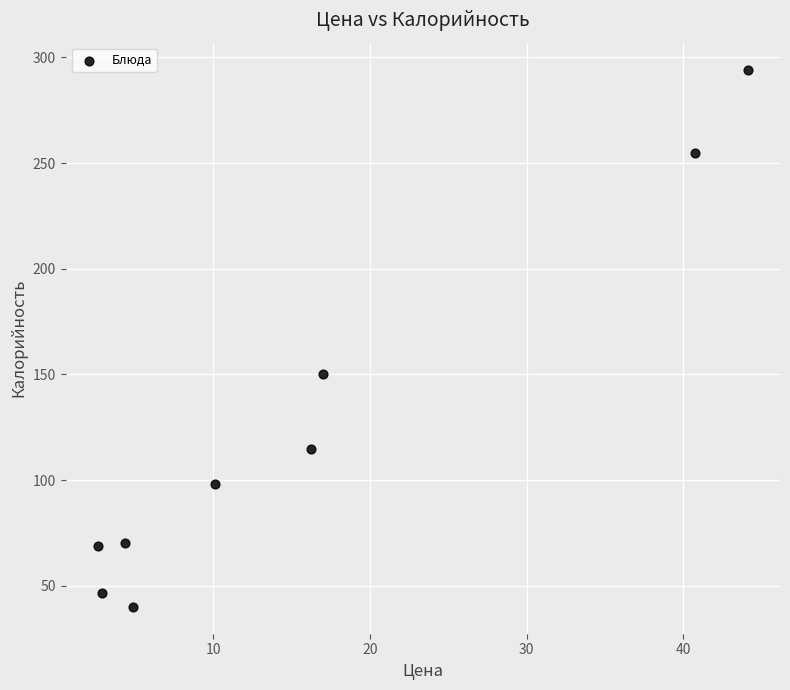

What is the average Y value?

126.4